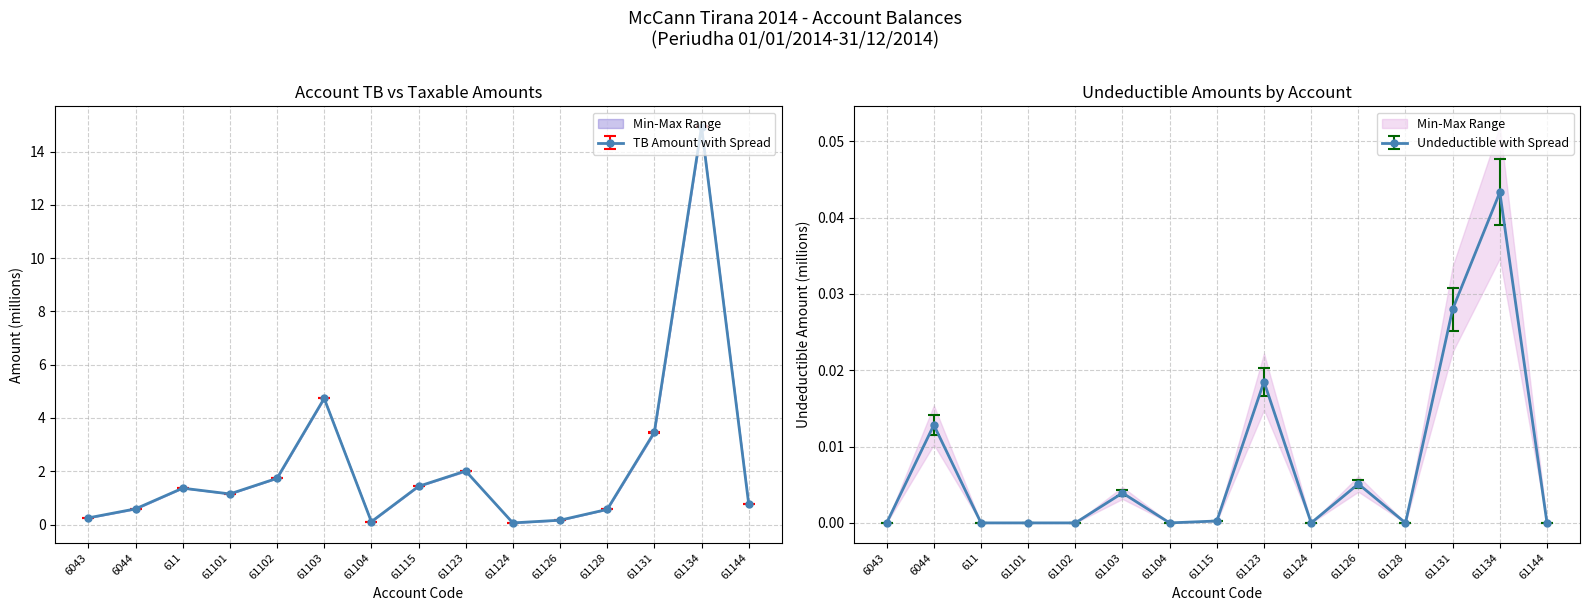

What is the spread (max minus min) of values at 61103?

4.7